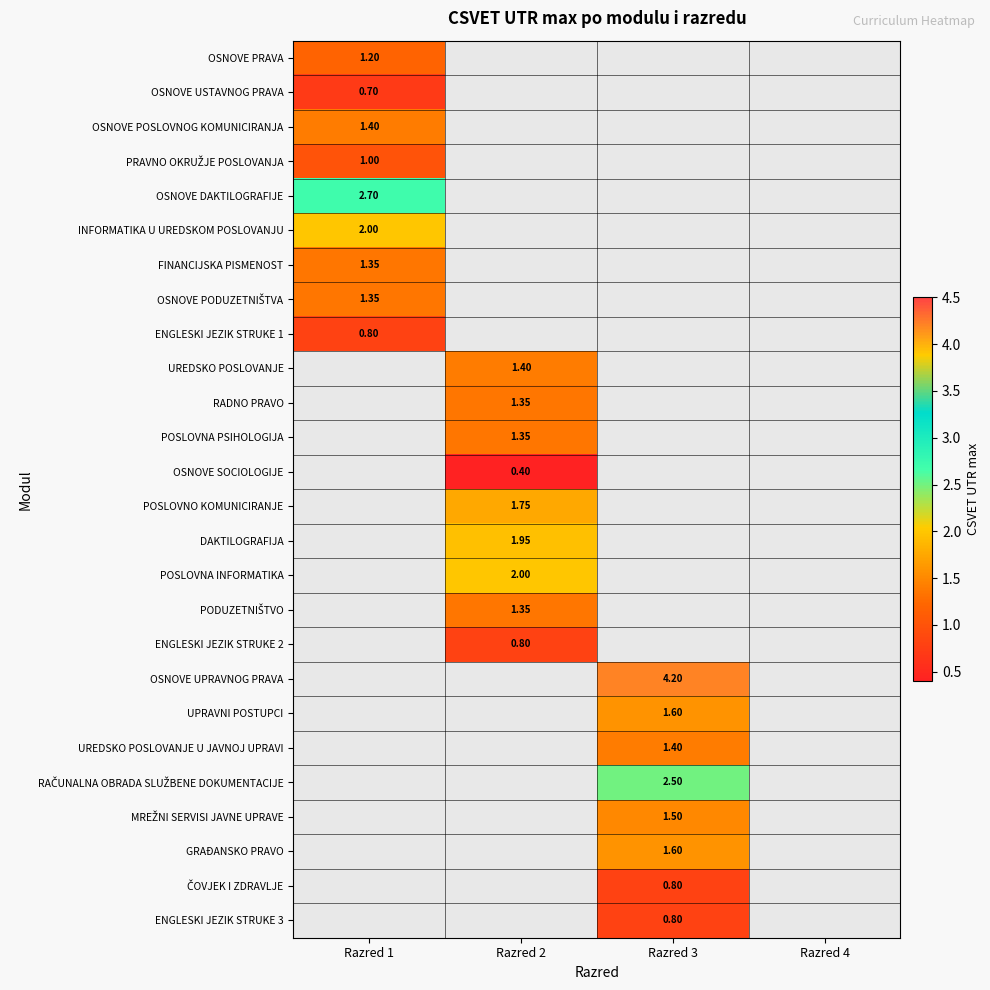

Which label corresponds to the smallest value in the chart?

Razred 2